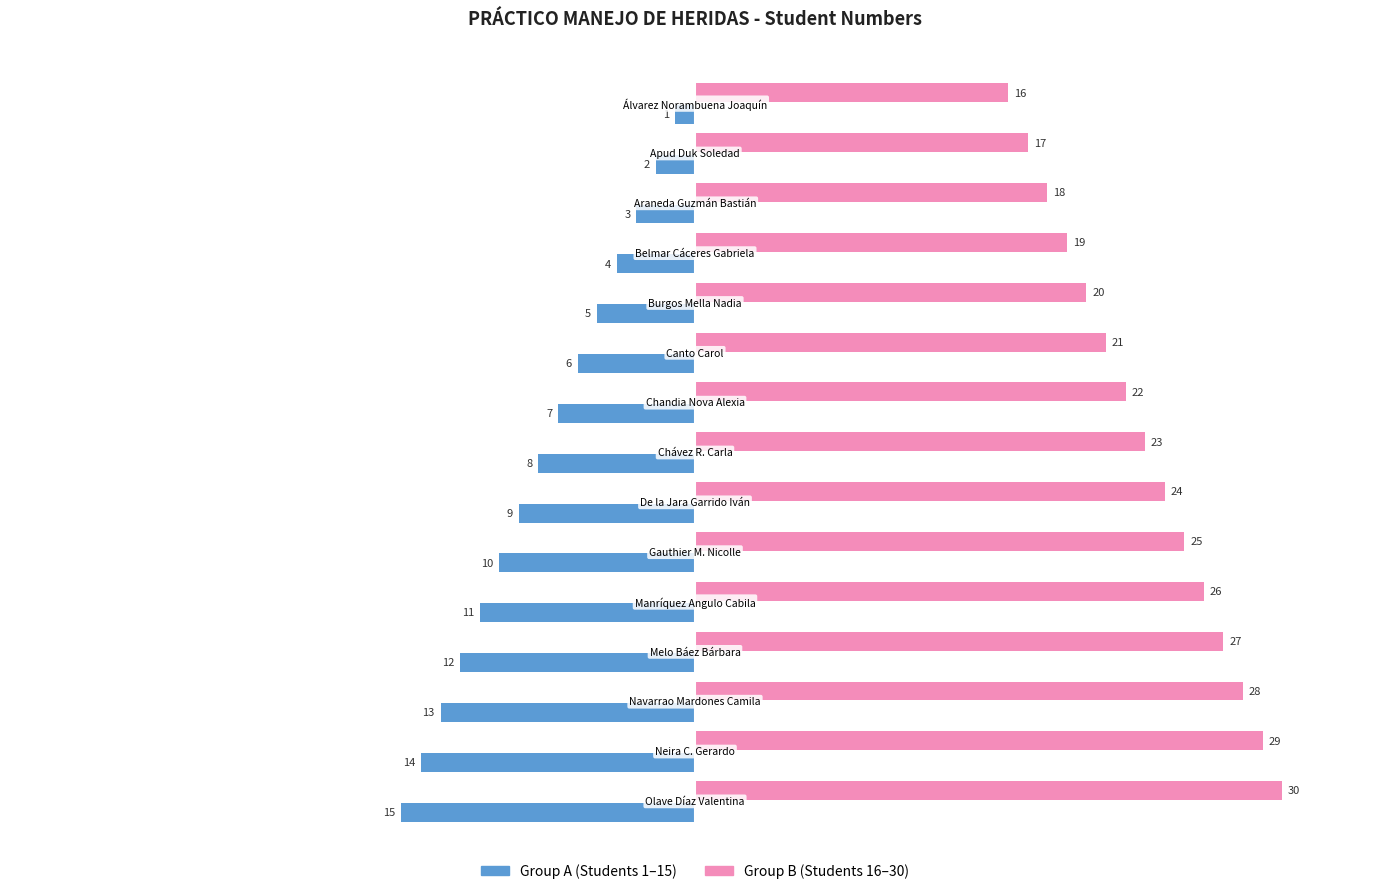

What is the minimum value shown in the chart?

-15